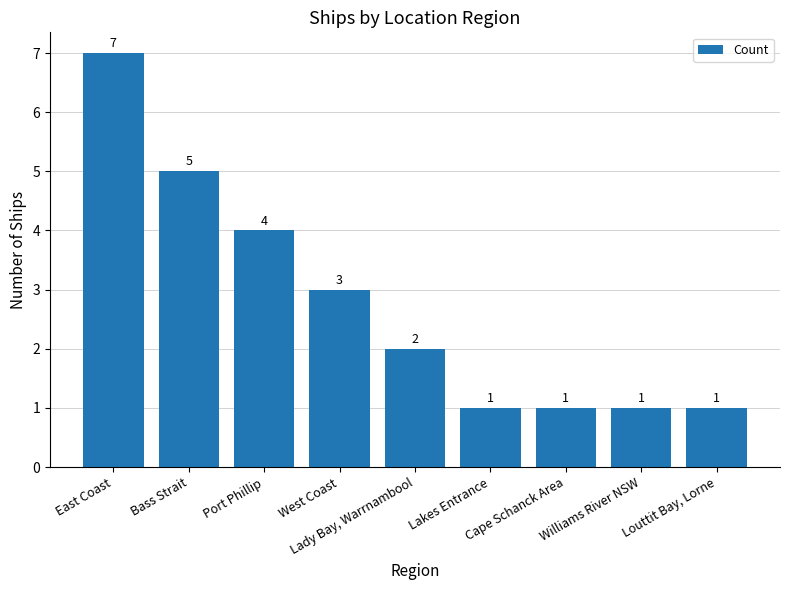

What is the value of the 1st bar from the left?

7